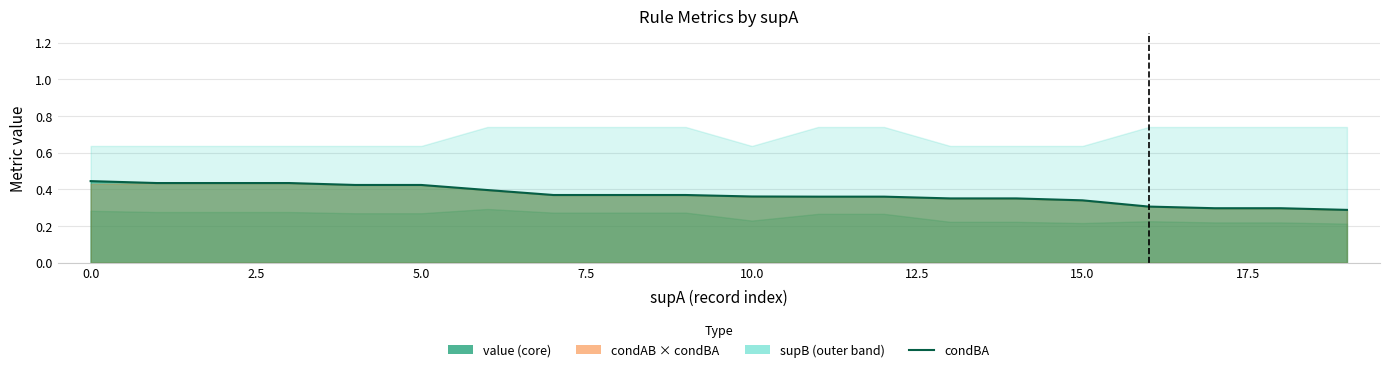

What is the label of the 2nd point from the right?

18